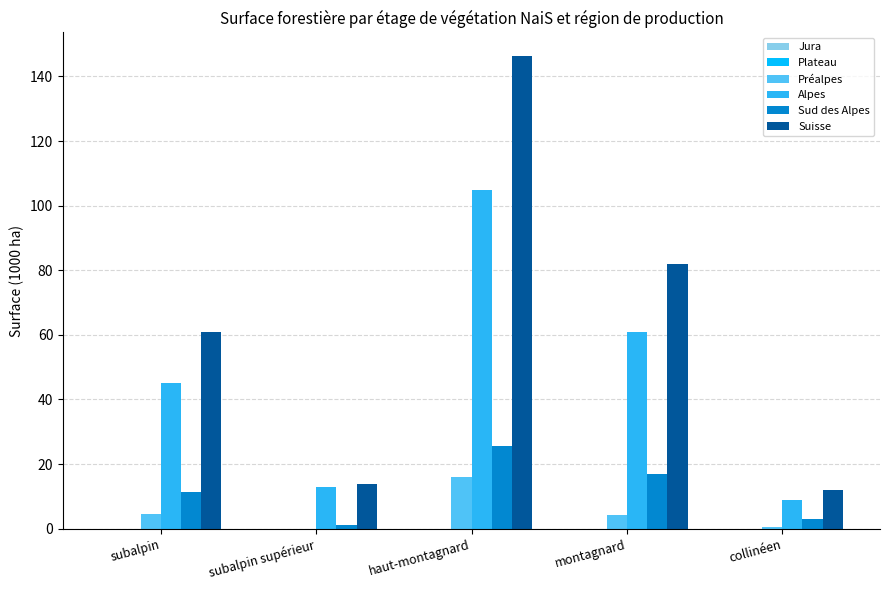

The value of Alpes at subalpin is 45.0. True or false?

True